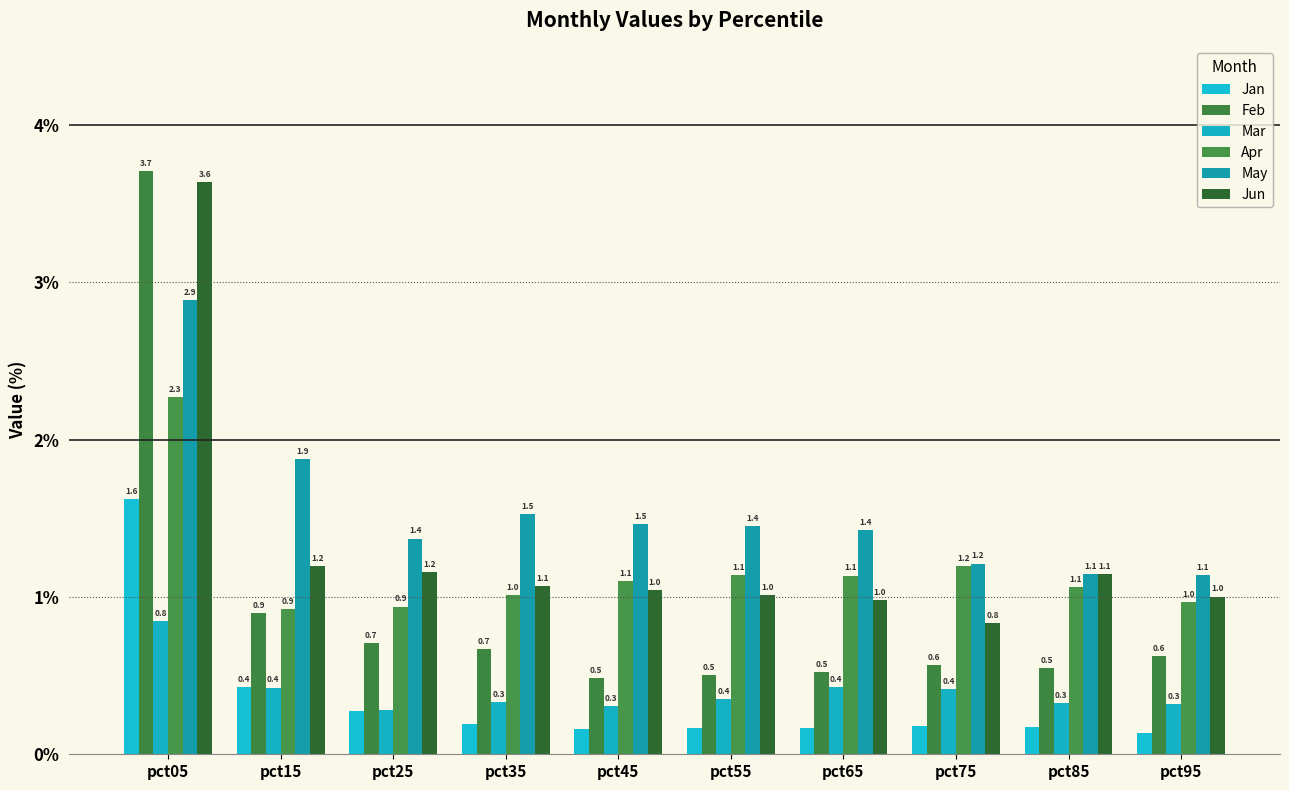

At how many categories does at least one series exceed 2?

1